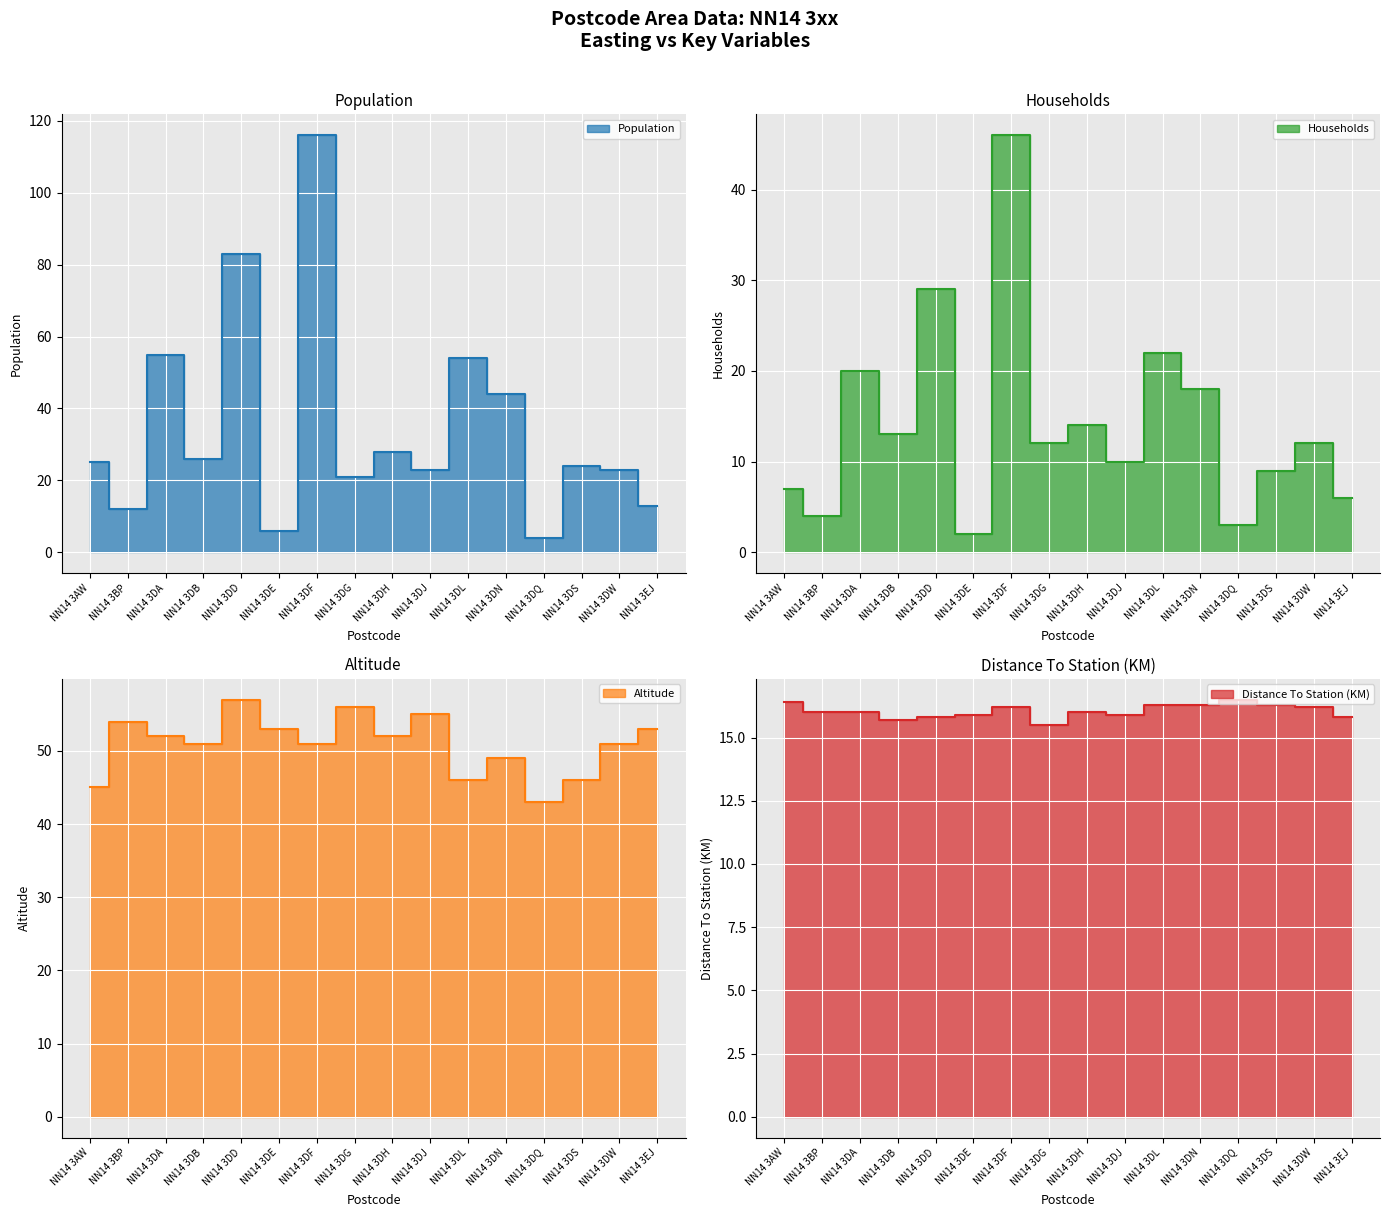

How many interior local peaks does the Population series have?

6